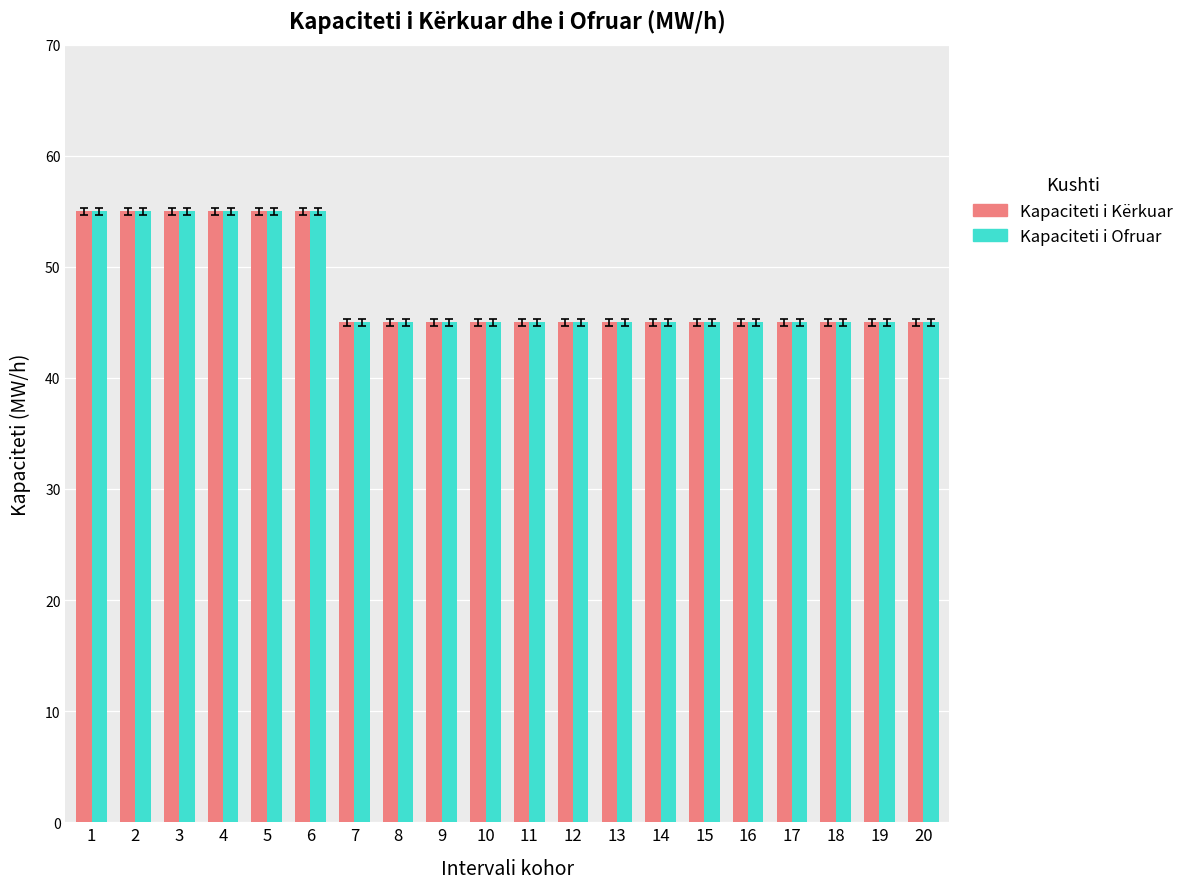

What is the total value across all series at 4?

110